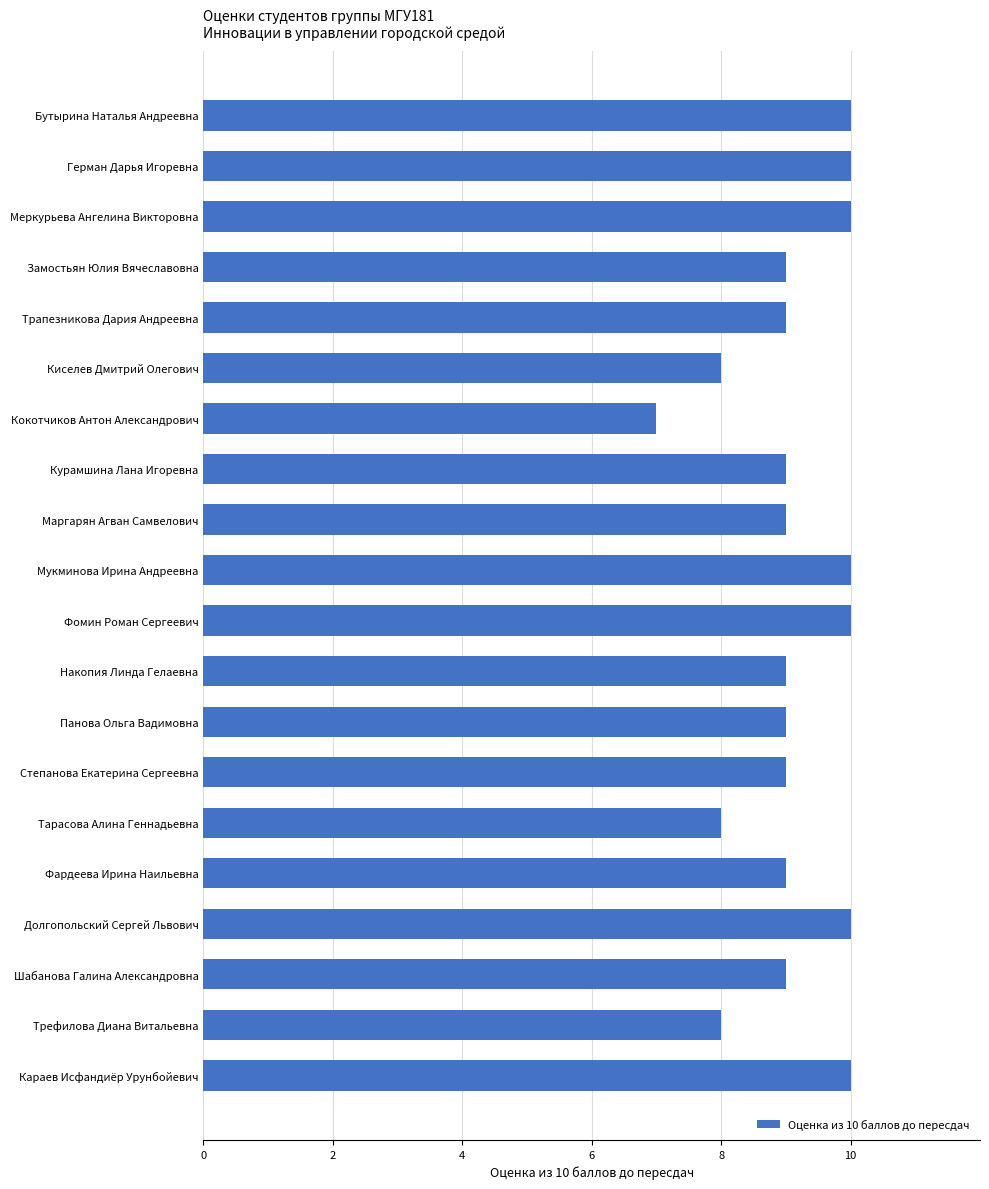

Reading top to bottom, extract all data points from this chart.

Бутырина Наталья Андреевна=10	Герман Дарья Игоревна=10	Меркурьева Ангелина Викторовна=10	Замостьян Юлия Вячеславовна=9	Трапезникова Дария Андреевна=9	Киселев Дмитрий Олегович=8	Кокотчиков Антон Александрович=7	Курамшина Лана Игоревна=9	Маргарян Агван Самвелович=9	Мукминова Ирина Андреевна=10	Фомин Роман Сергеевич=10	Накопия Линда Гелаевна=9	Панова Ольга Вадимовна=9	Степанова Екатерина Сергеевна=9	Тарасова Алина Геннадьевна=8	Фардеева Ирина Наильевна=9	Долгопольский Сергей Львович=10	Шабанова Галина Александровна=9	Трефилова Диана Витальевна=8	Караев Исфандиёр Урунбойевич=10